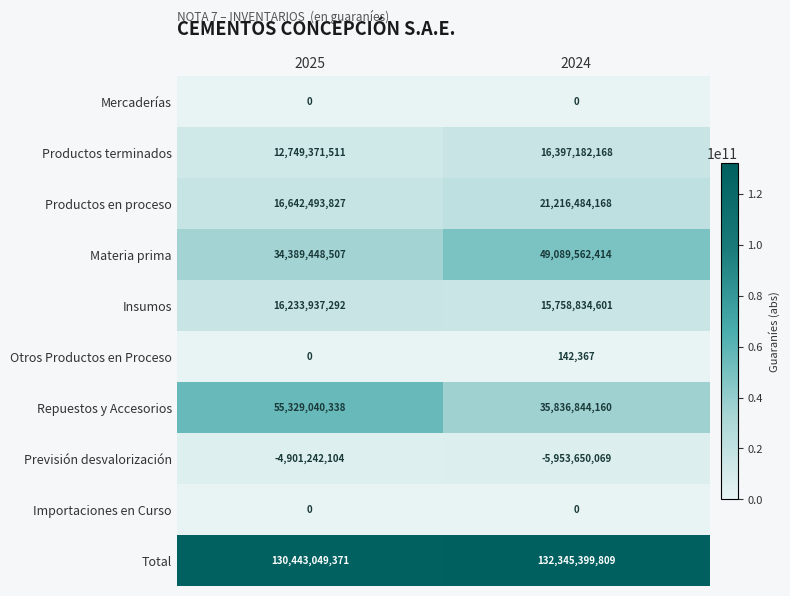

Is it true that Total equals 130443049371 at 2025?

True